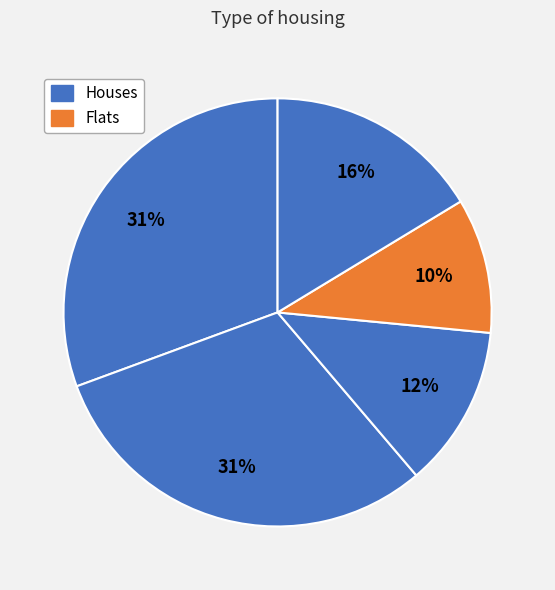

Count the number of slices in the pie.

5